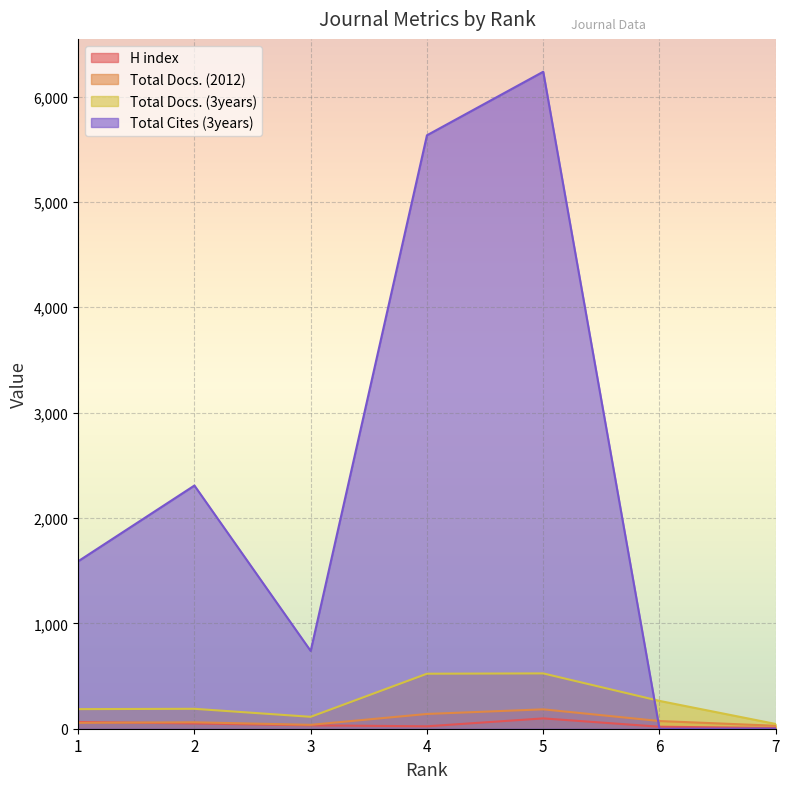

At how many categories does at least one series exceed 5710?

1